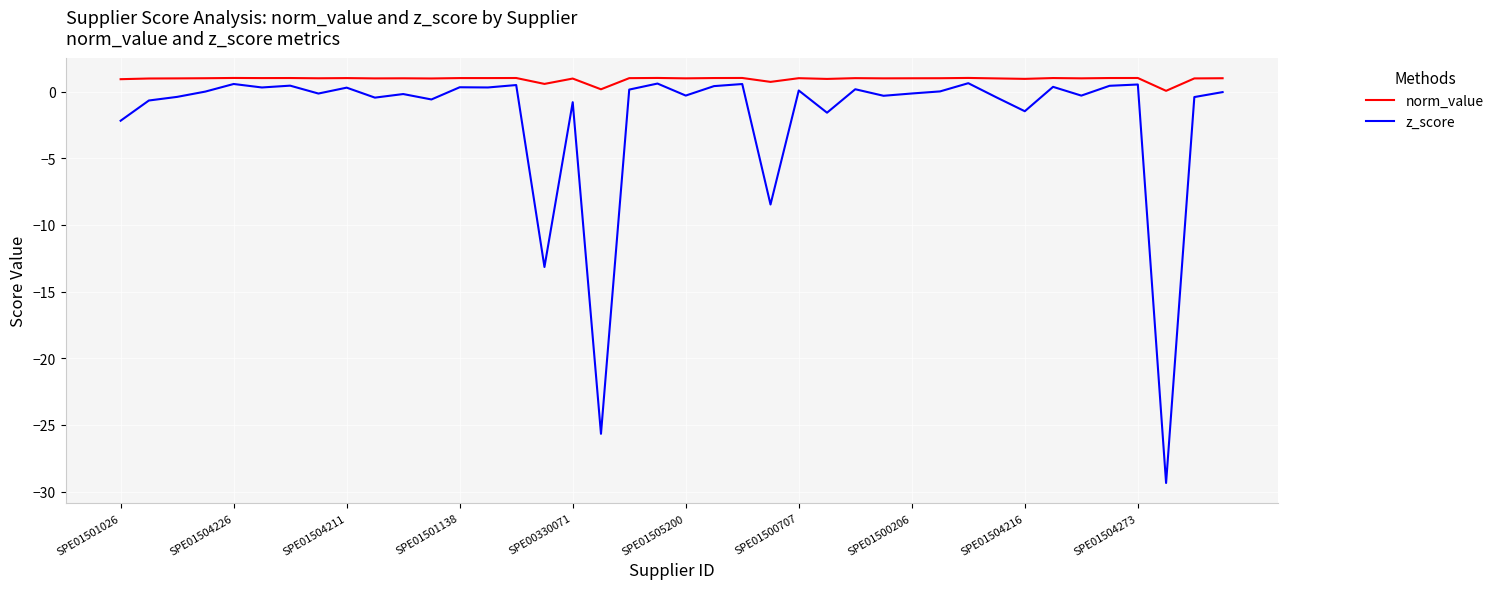

True or false: norm_value and z_score cross at least once.

False